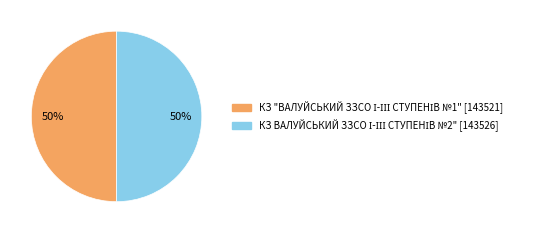

To the nearest percent, what is the average slice percentage?

50%